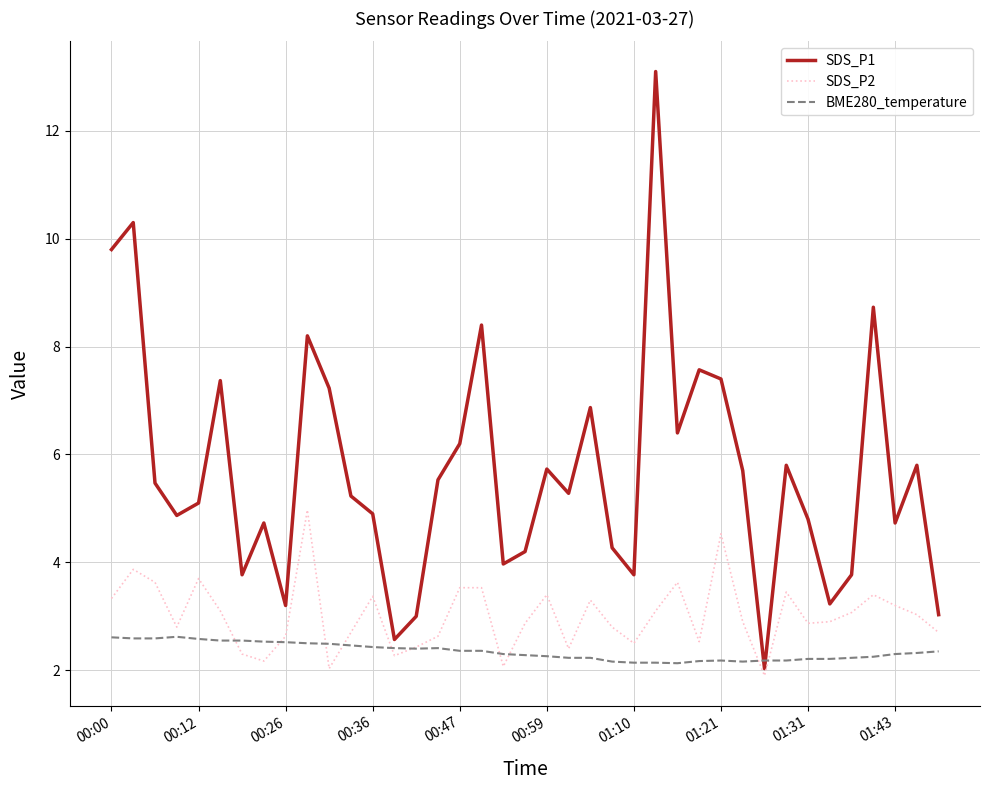

What is the greatest value displayed?

13.1